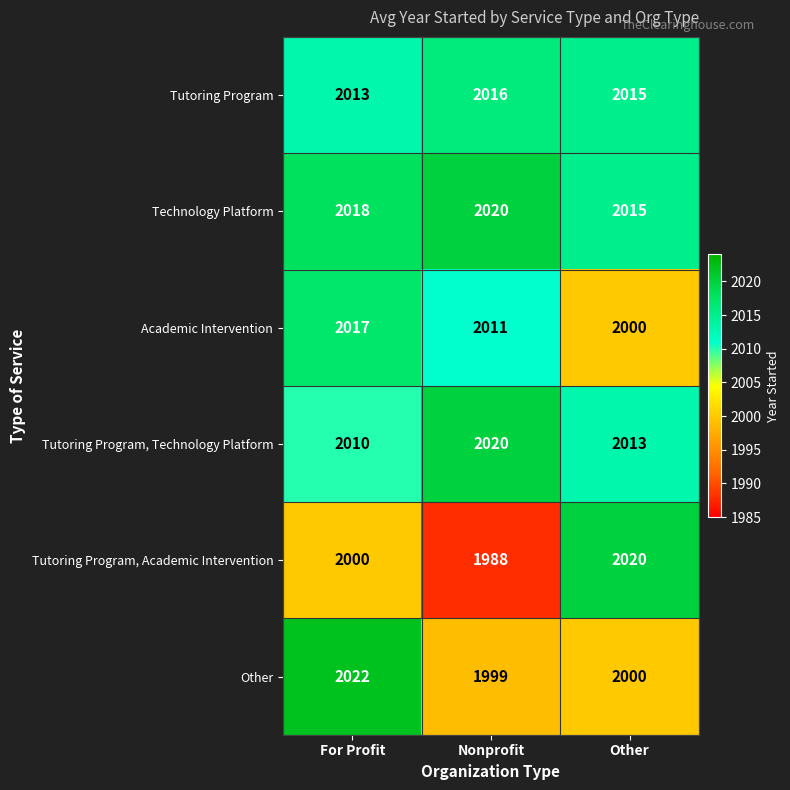

What is the total value across all series at Other?

12063